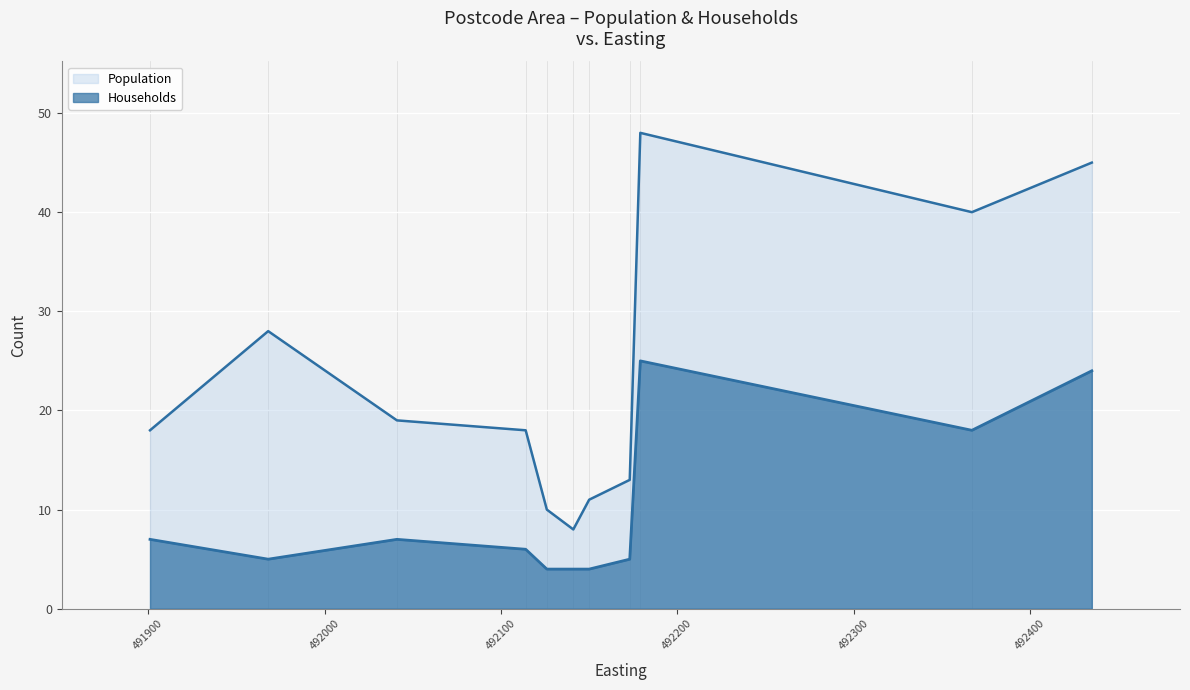

List the labels in order of Population value, largest first.

492179, 492435, 492367, 491968, 492041, 492114, 491901, 492173, 492150, 492126, 492141